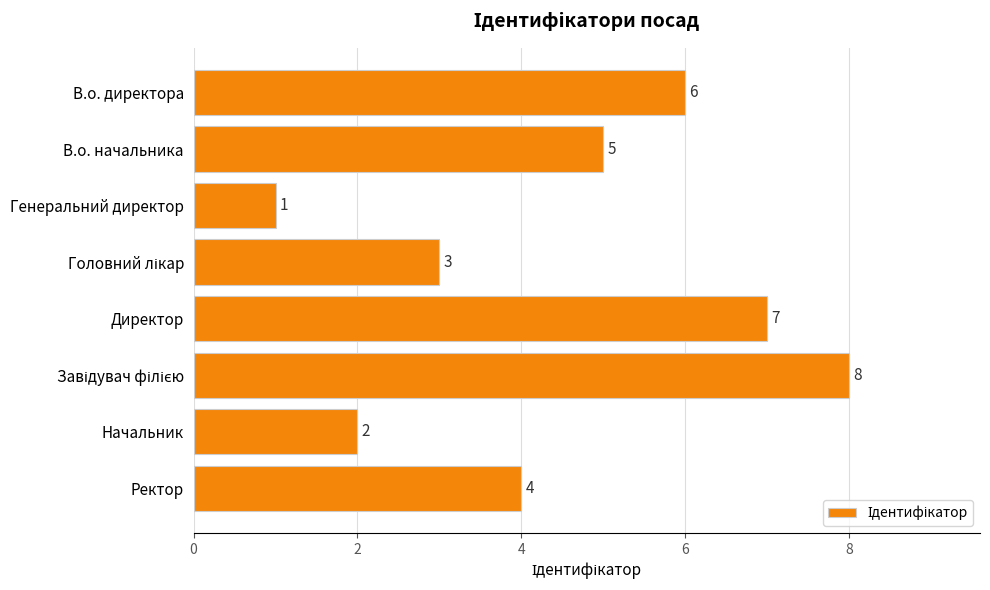

What is the label of the 8th bar from the bottom?

В.о. директора